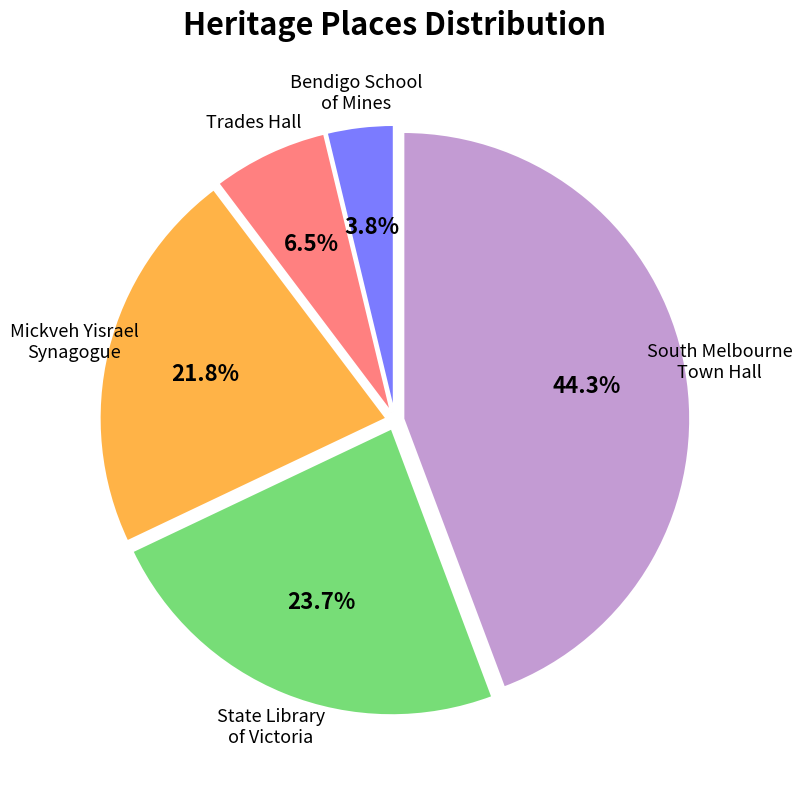

How many segments does this pie chart have?

5